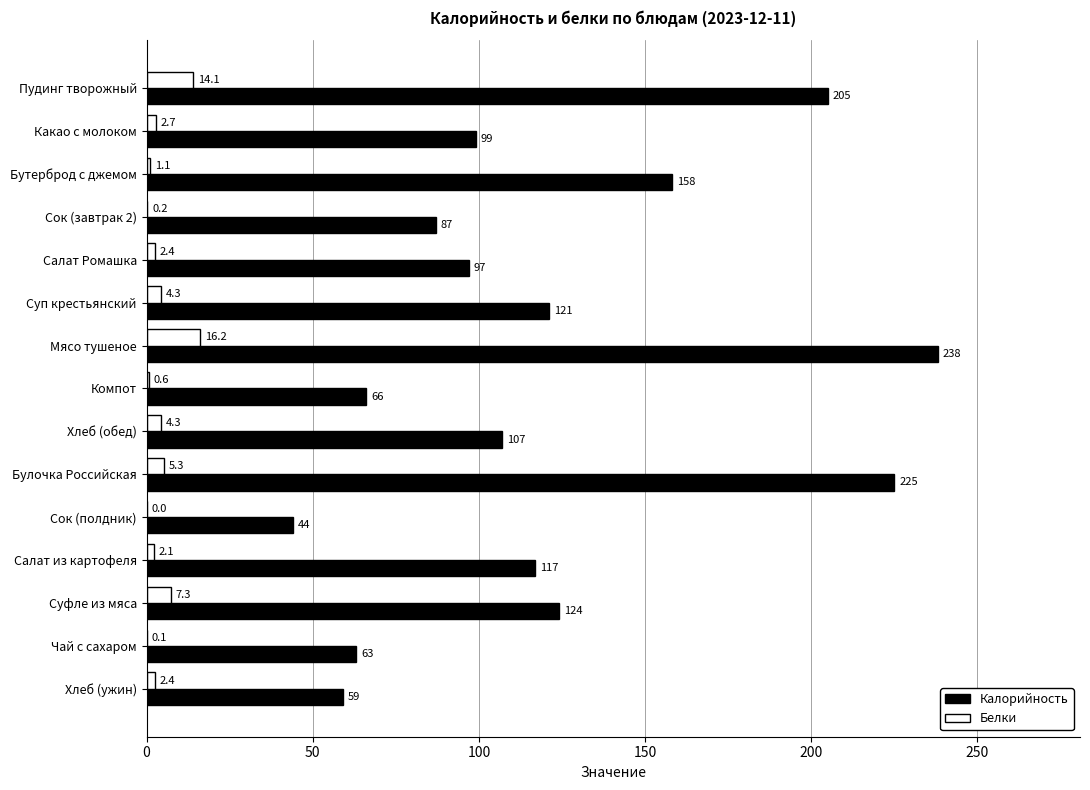

Which series has the largest total across all categories?

Калорийность